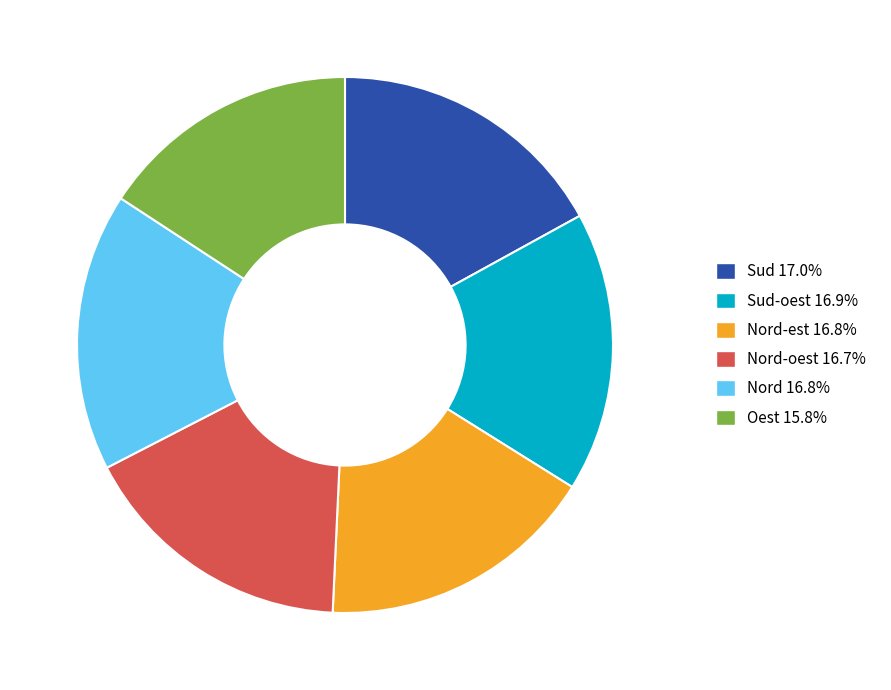

Count the number of slices in the pie.

6